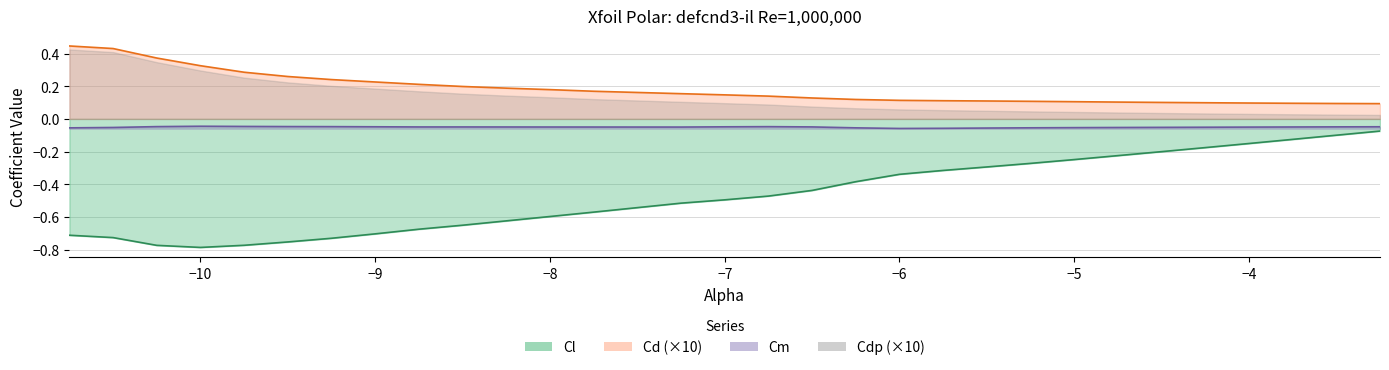

The Cl series shows -0.3 at -4.5. True or false?

False